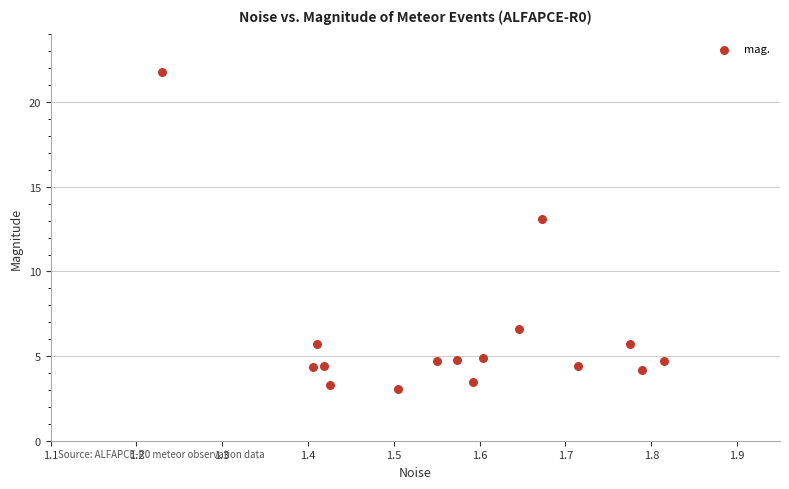

What is the range of X values (max minus min)?

0.6